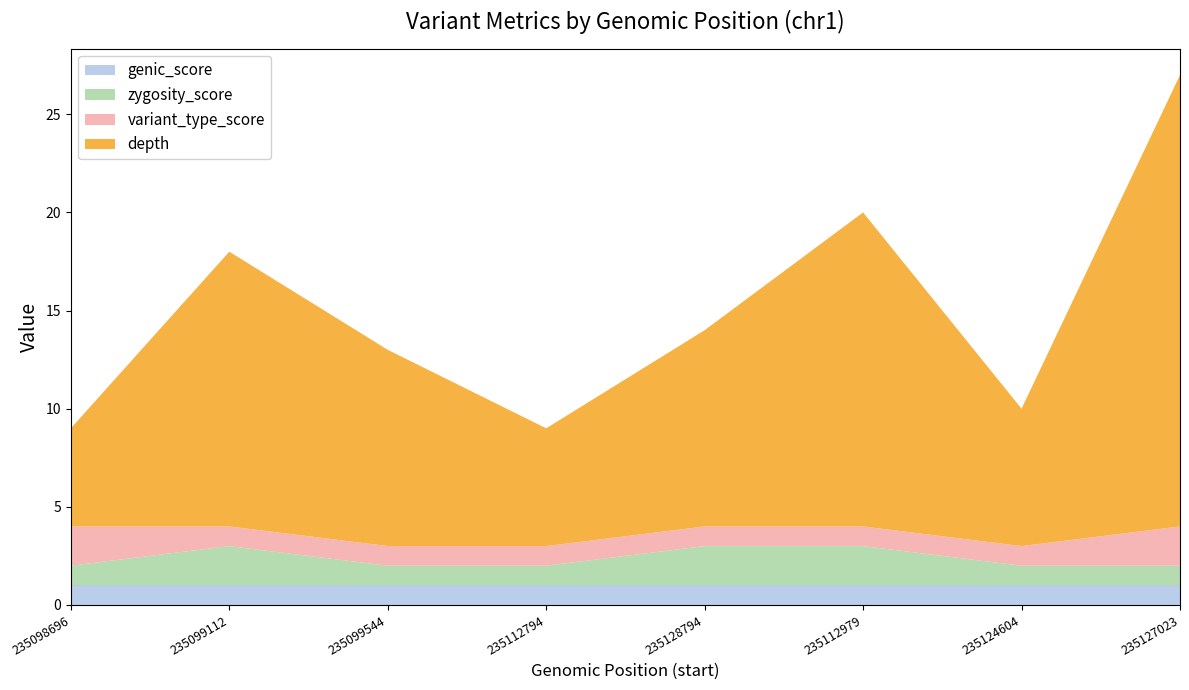

Reading right to left, extract all data points from this chart.

depth: 235127023=23	235124604=7	235112979=16	235128794=10	235112794=6	235099544=10	235099112=14	235098696=5
zygosity_score: 235127023=1	235124604=1	235112979=2	235128794=2	235112794=1	235099544=1	235099112=2	235098696=1
genic_score: 235127023=1	235124604=1	235112979=1	235128794=1	235112794=1	235099544=1	235099112=1	235098696=1
variant_type_score: 235127023=2	235124604=1	235112979=1	235128794=1	235112794=1	235099544=1	235099112=1	235098696=2